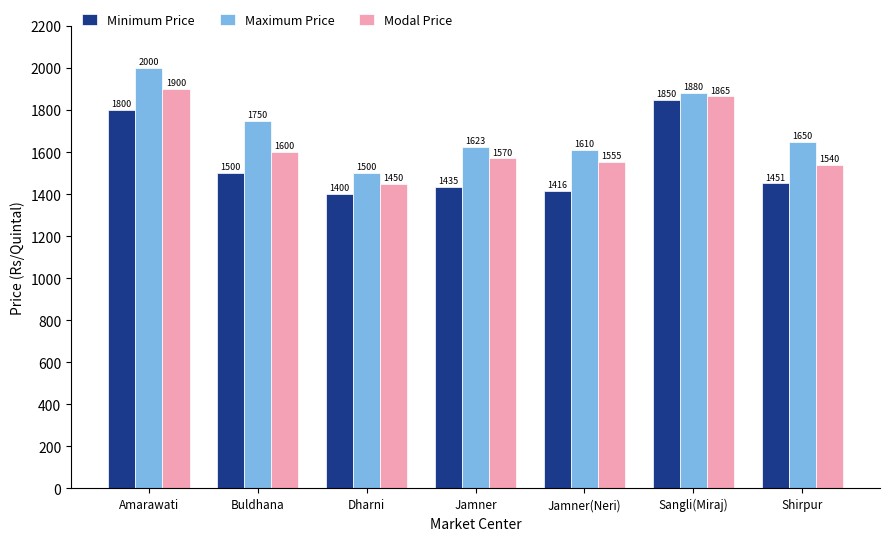

What is the minimum value for Maximum Price?

1500